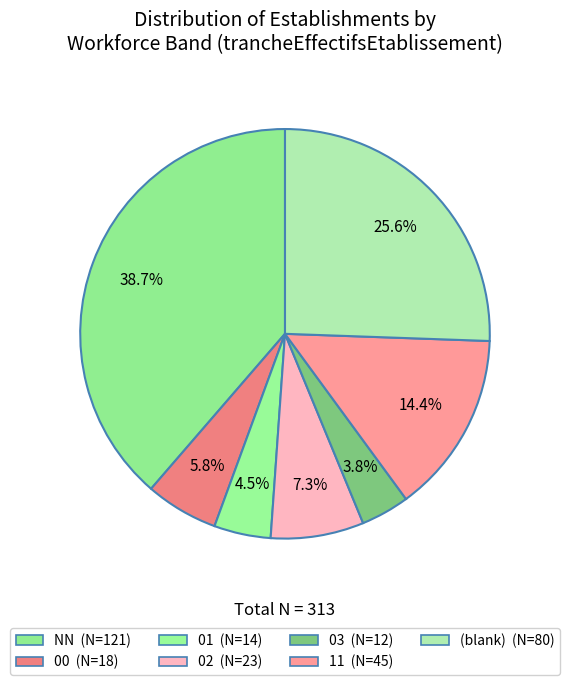

How many slices are in this pie chart?

7